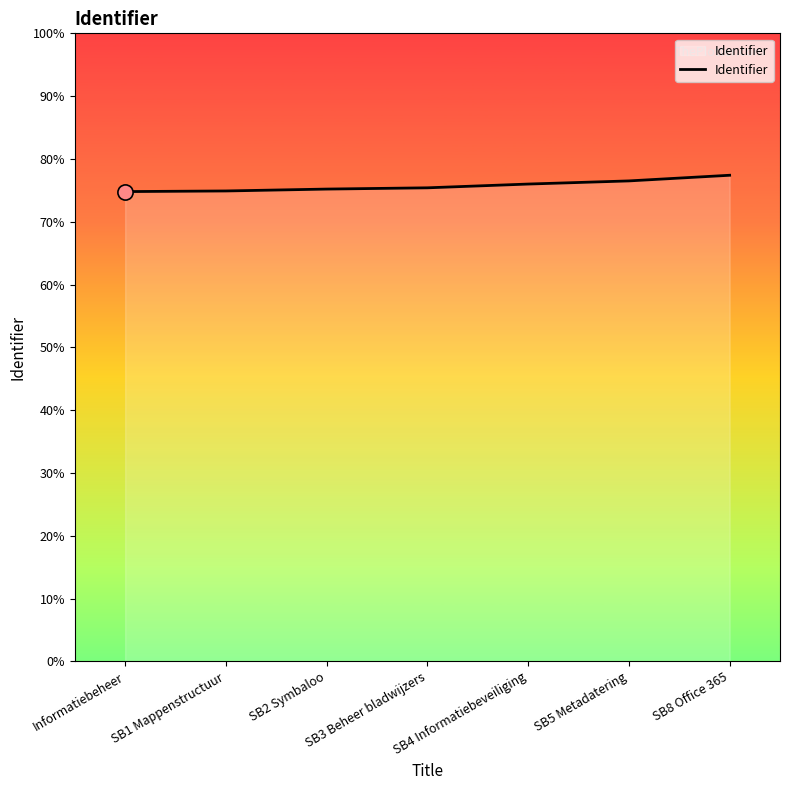

Approximately how many times larger is the value at Informatiebeheer compared to SB3 Beheer bladwijzers?

1.0